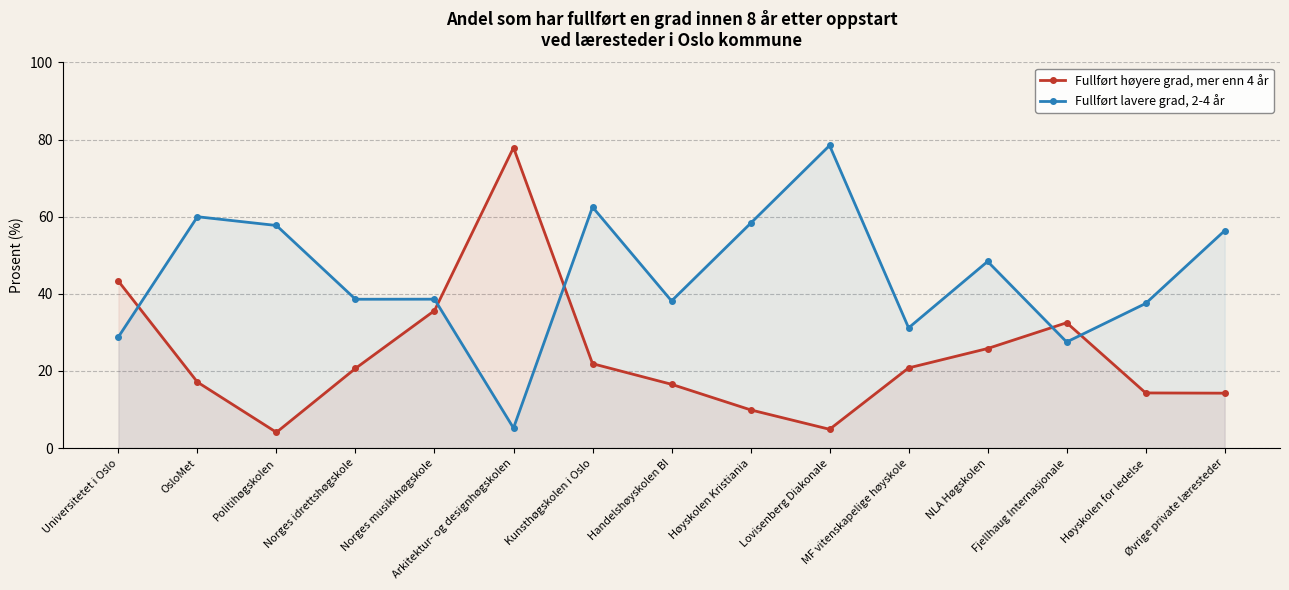

Which label corresponds to the largest value in the chart?

Lovisenberg Diakonale